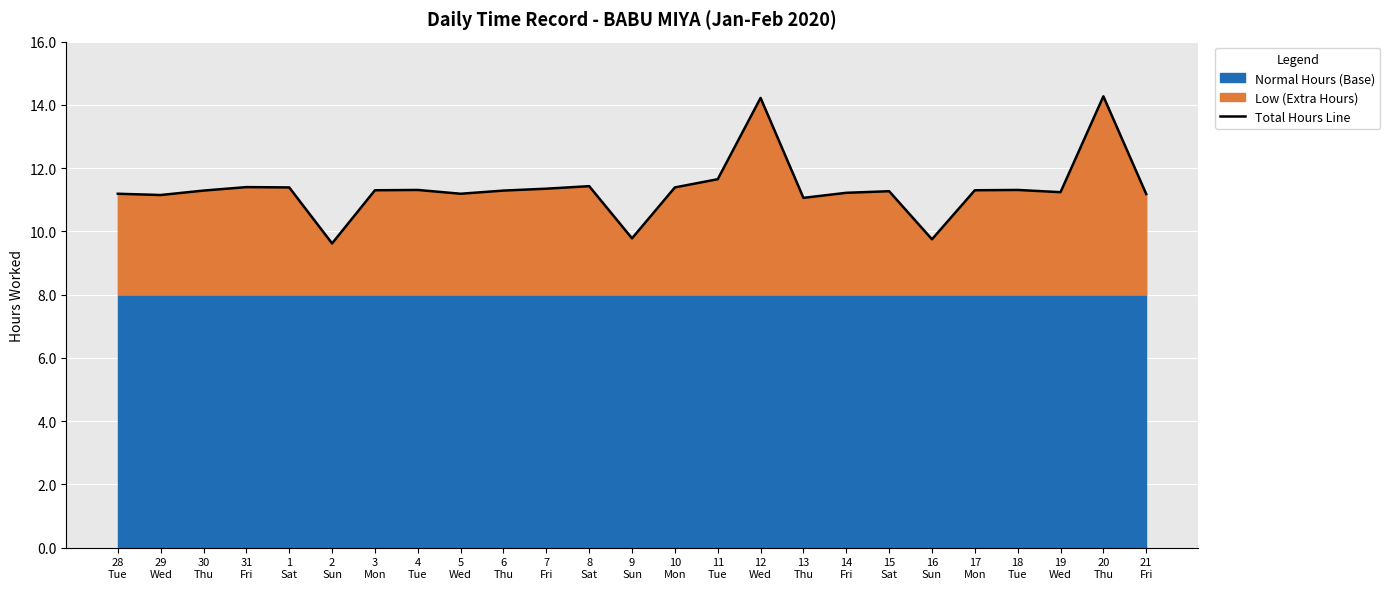

Which label corresponds to the smallest value in the chart?

2
Sun